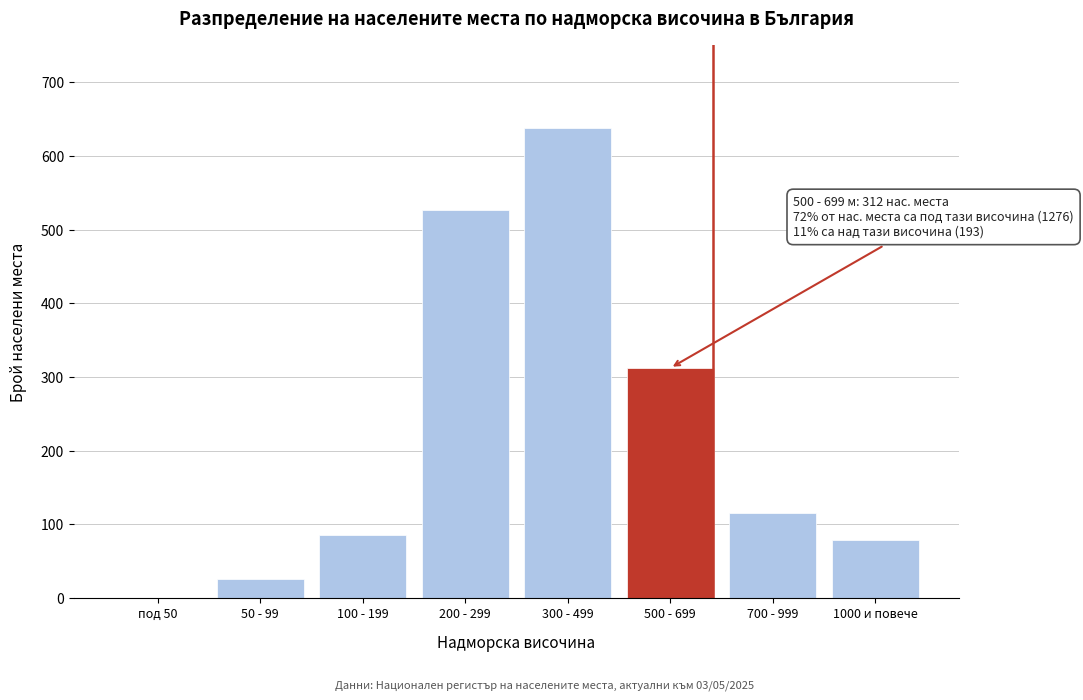

Reading right to left, what are all the values shown in this chart?

1000 и повече=78	700 - 999=115	500 - 699=312	300 - 499=638	200 - 299=527	100 - 199=85	50 - 99=26	под 50=0